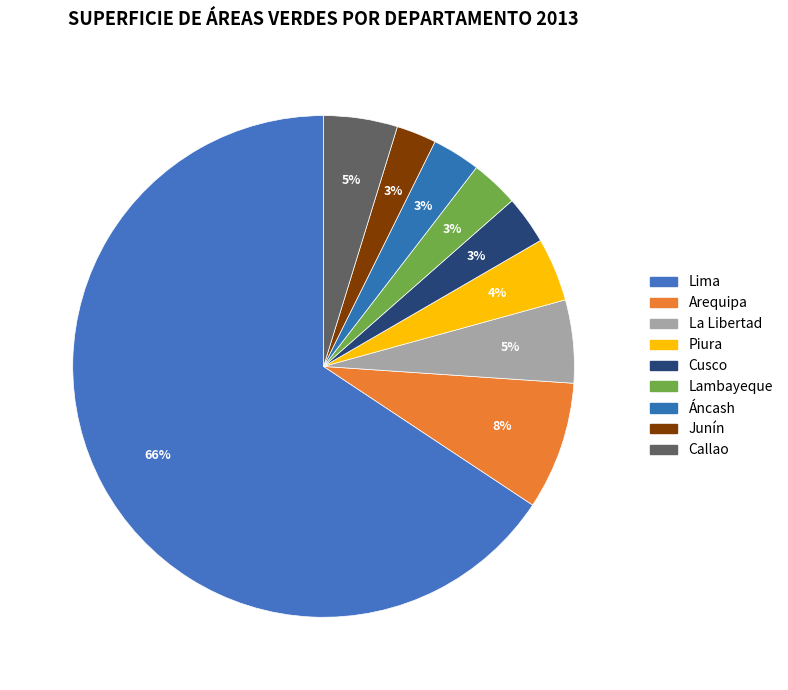

How much of the chart is everything except Áncash?

96.9%